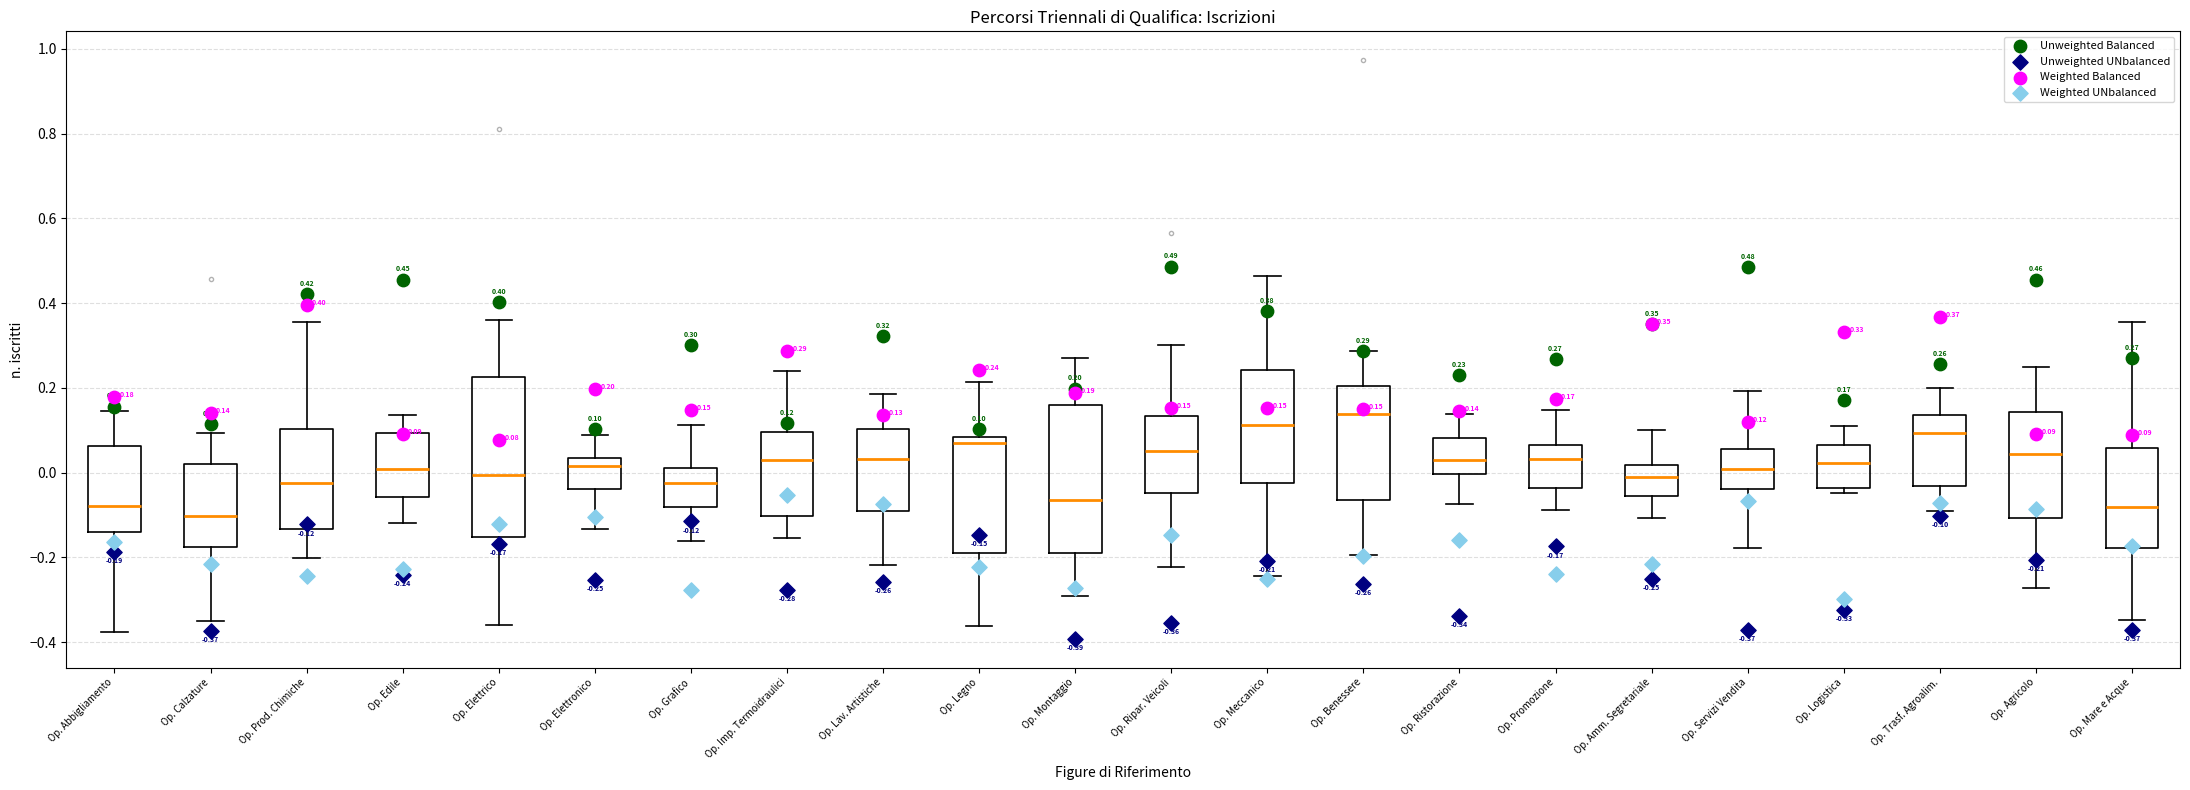

Which box has the lowest median line?

Op. Calzature